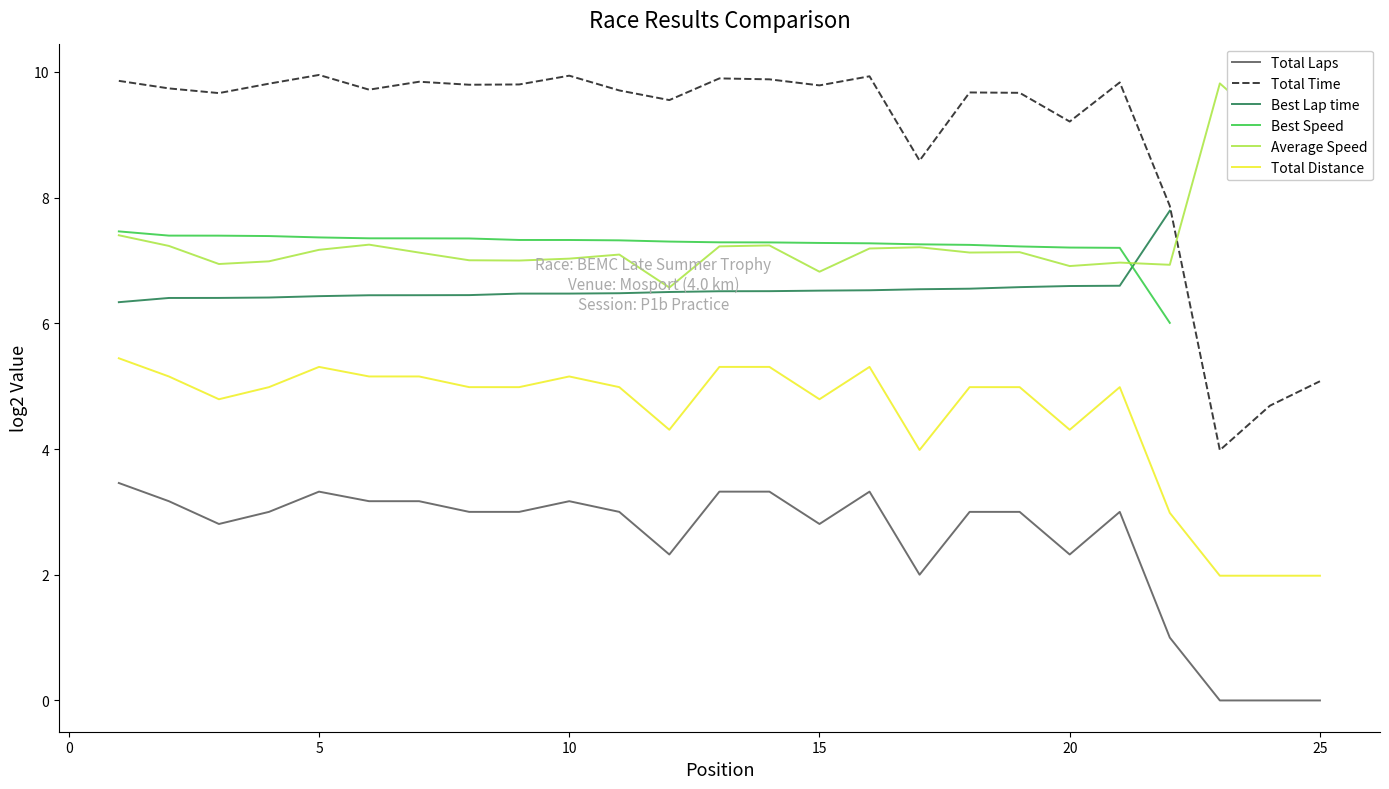

The value of Total Laps at 20 is 1.1. True or false?

False